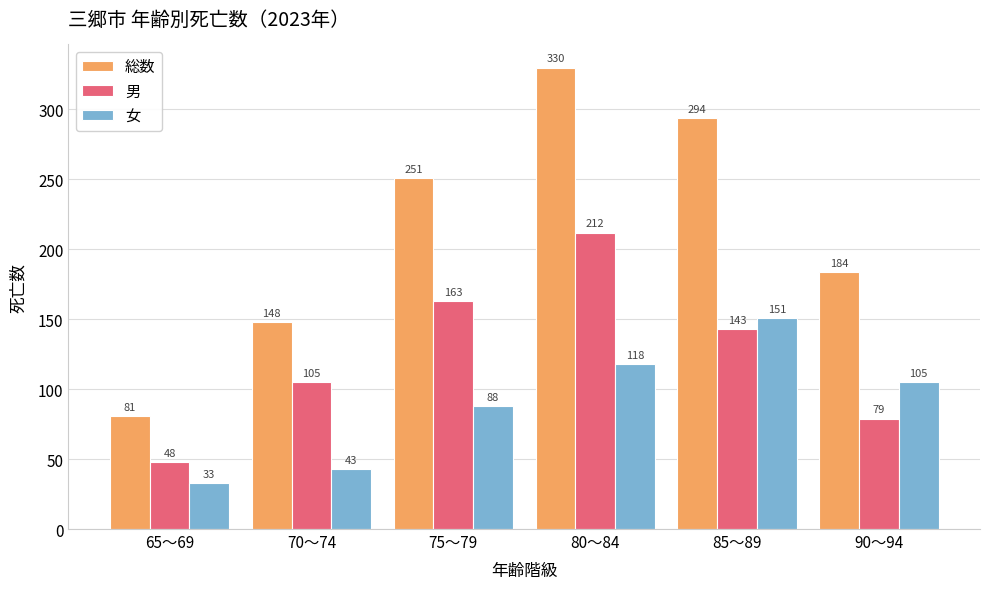

Which category has the lowest value across all series?

65～69